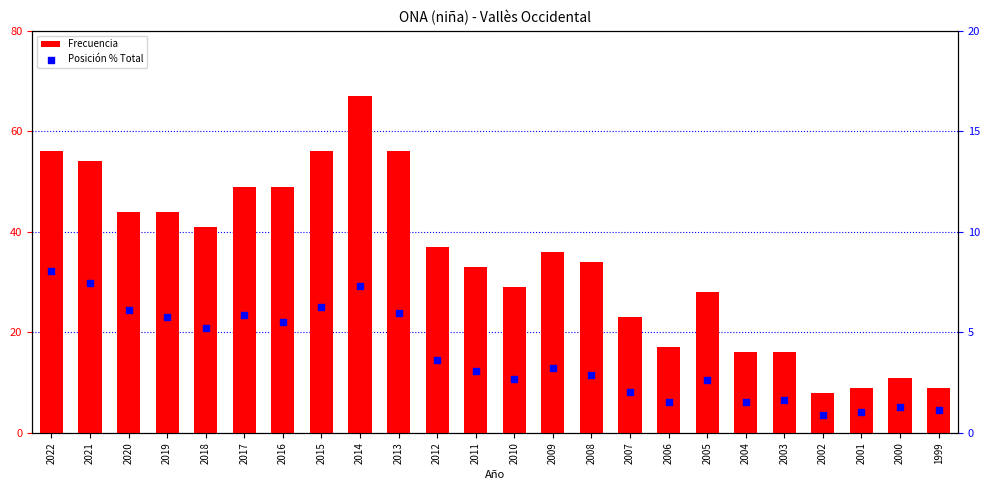

Which series has the largest total across all categories?

Frecuencia